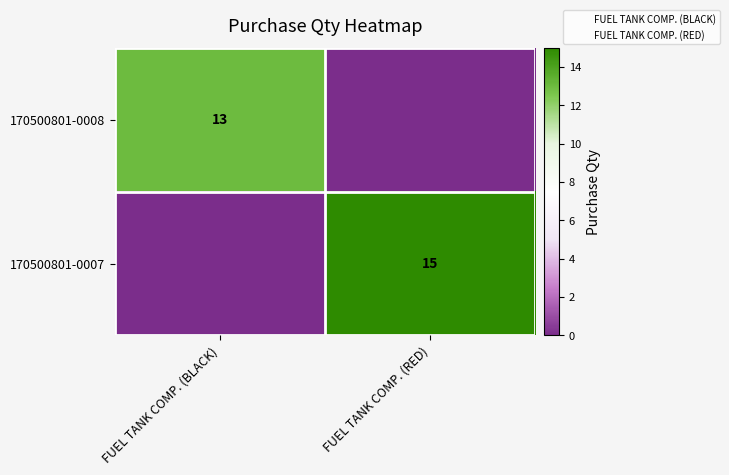

Is the value of 170500801-0008 at FUEL TANK COMP. (BLACK) greater than the value of 170500801-0007 at FUEL TANK COMP. (RED)?

No